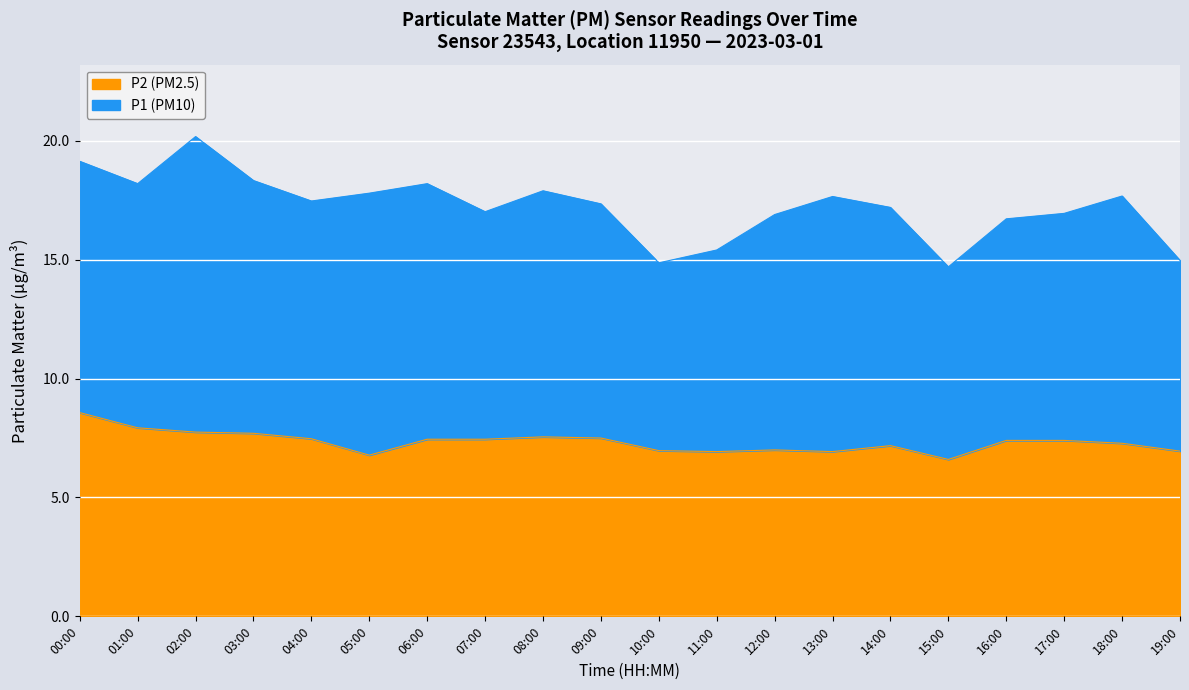

Rank the categories by value from lowest to highest.

15:00, 05:00, 11:00, 13:00, 19:00, 10:00, 12:00, 14:00, 18:00, 16:00, 17:00, 06:00, 07:00, 04:00, 09:00, 08:00, 03:00, 02:00, 01:00, 00:00